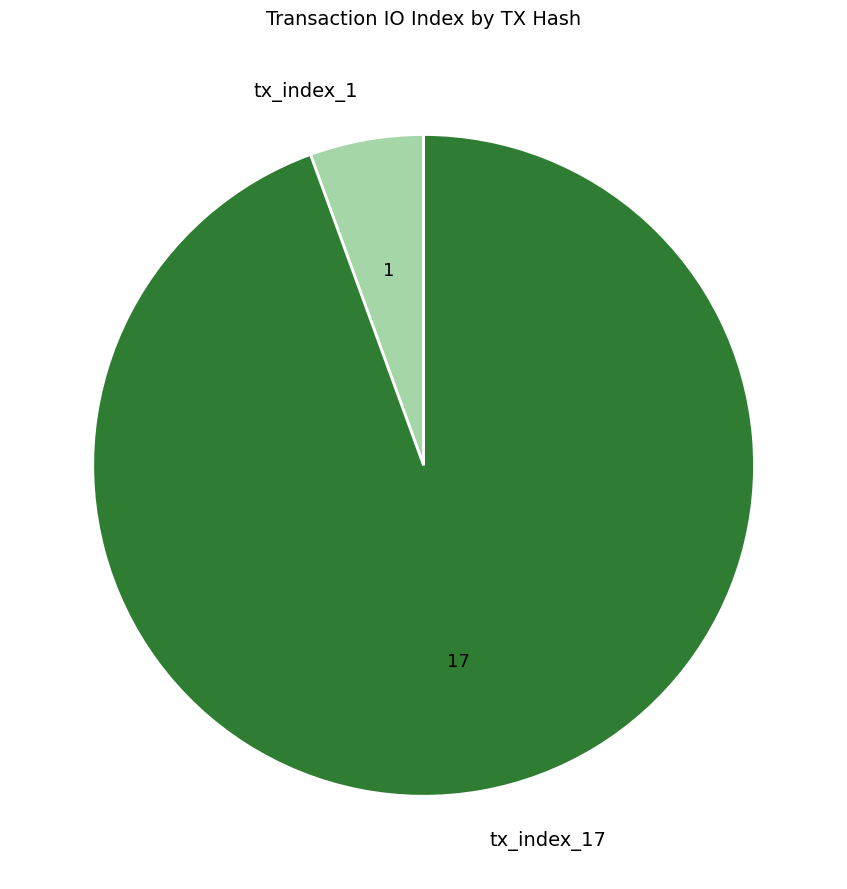

True or false: tx_index_17 accounts for 99% of the total.

False